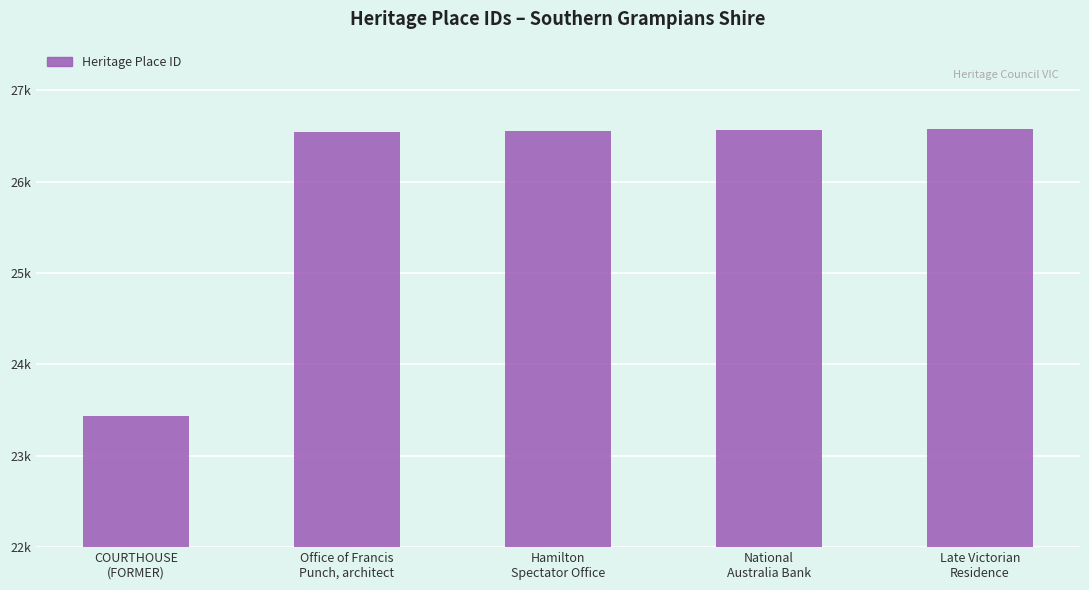

What is the approximate value at National
Australia Bank?

26559